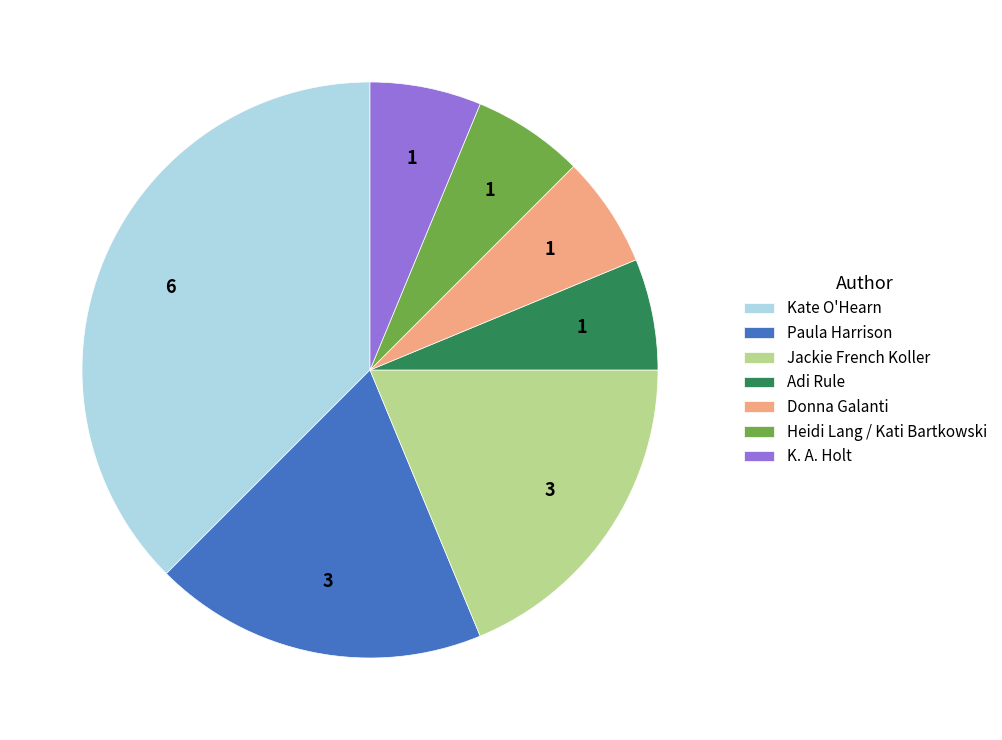

Count the number of slices in the pie.

7